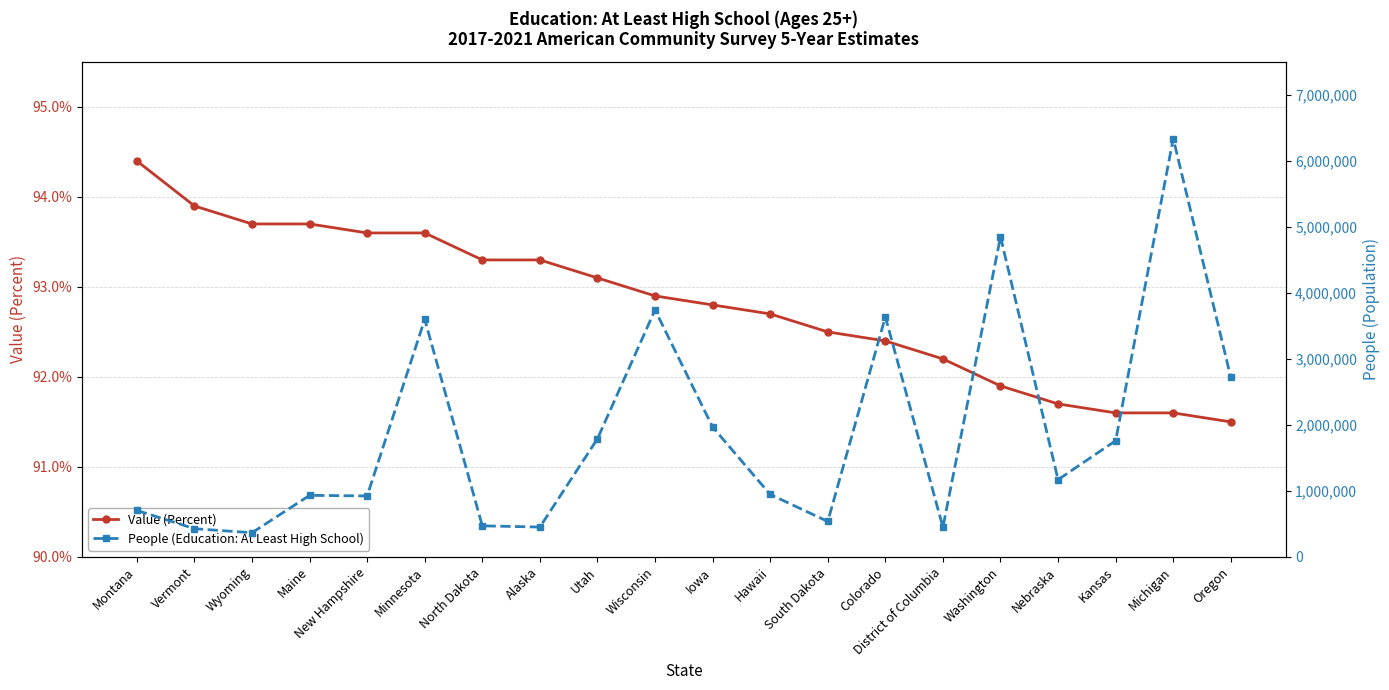

What is the minimum value for People (Education: At Least High School)?

365729.0